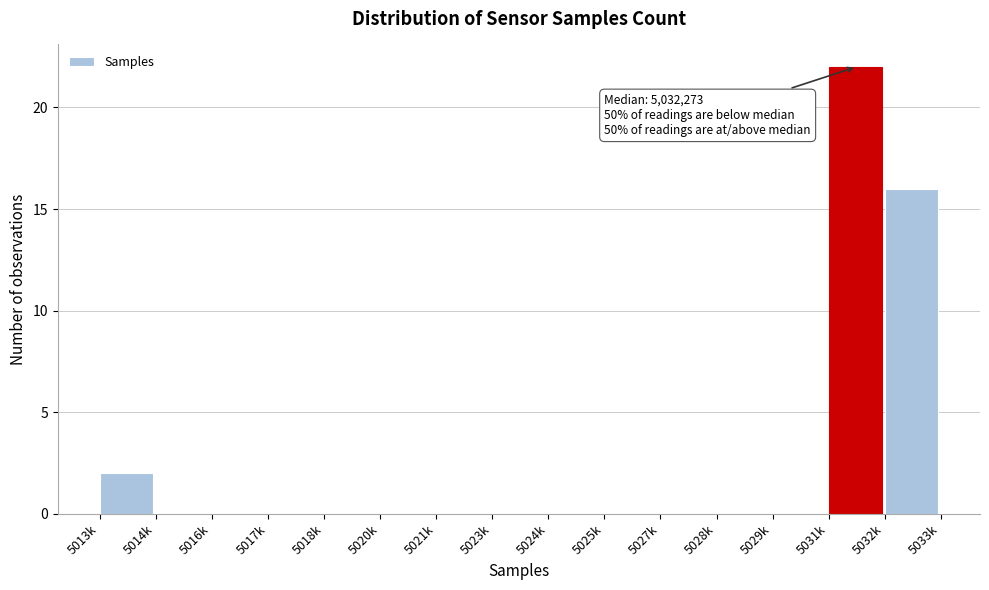

Reading left to right, extract all data points from this chart.

5013k=2	5014k=0	5016k=0	5017k=0	5018k=0	5020k=0	5021k=0	5023k=0	5024k=0	5025k=0	5027k=0	5028k=0	5029k=0	5031k=22	5032k=16